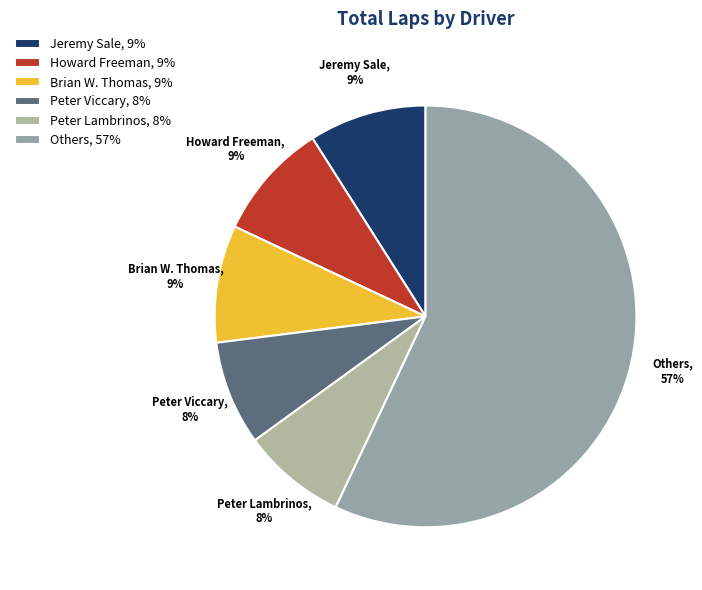

Is the sum of Peter Viccary, 8% and Brian W. Thomas, 9% greater than half?

No